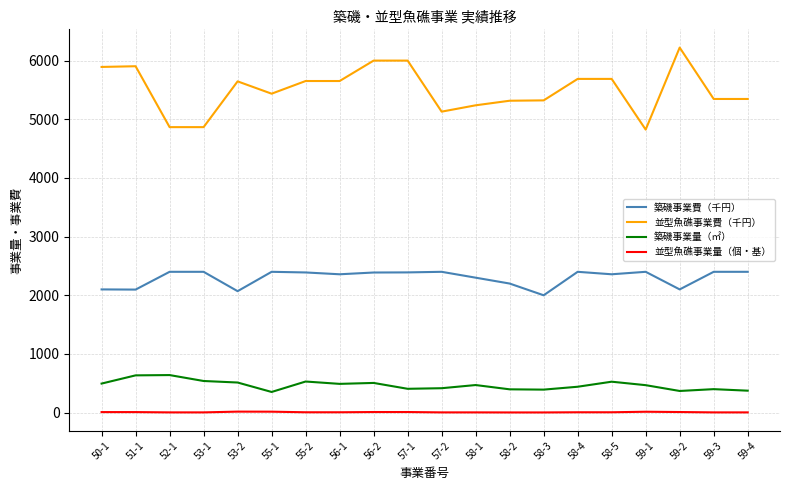

Which series has the widest spread of values?

並型魚礁事業費（千円）